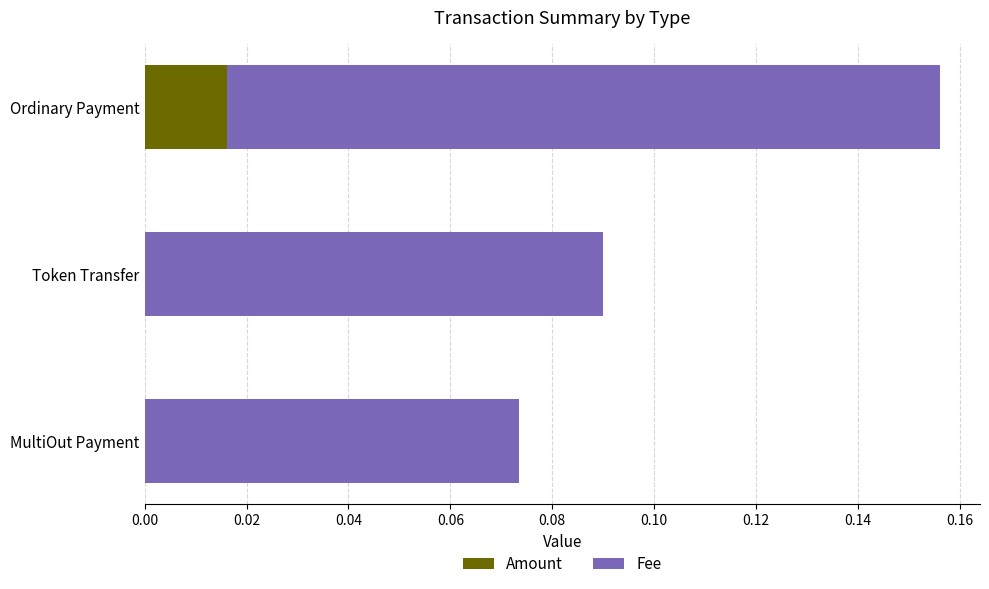

Count the number of categories in the chart.

3